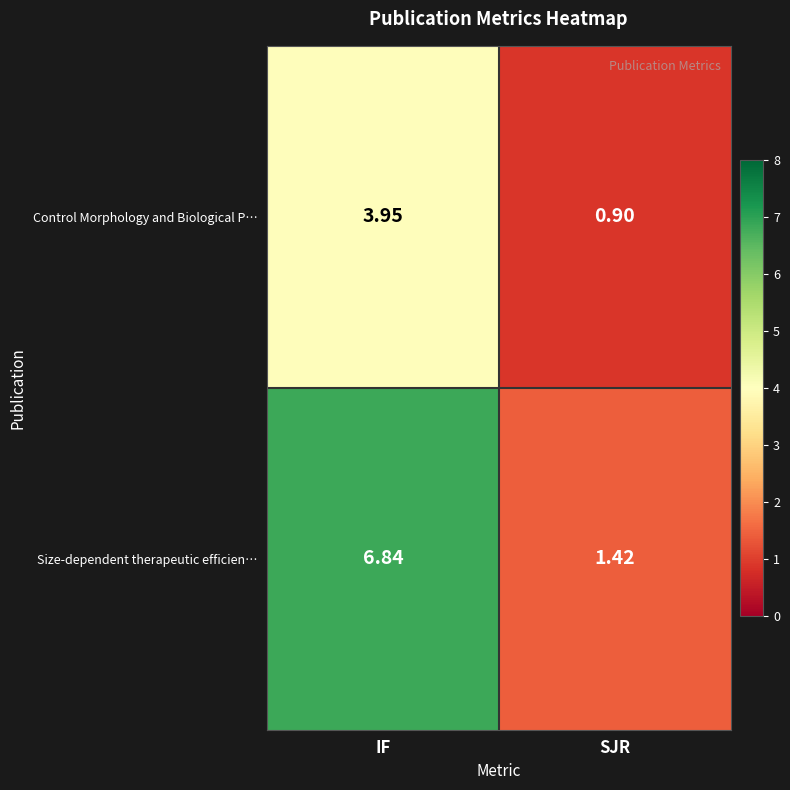

Which series has the widest spread of values?

Size-dependent therapeutic efficien…